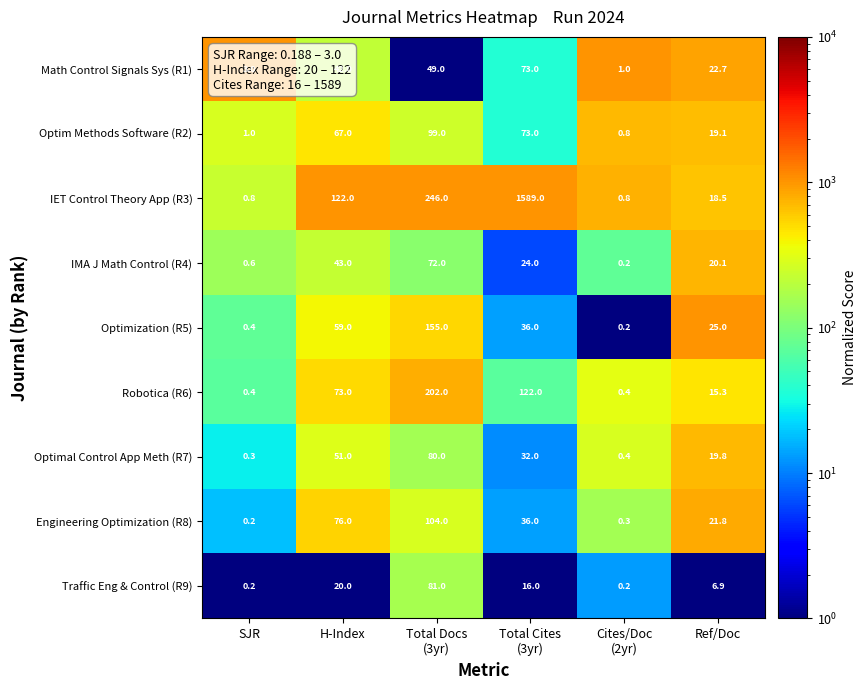

Read the Optimal Control App Meth (R7) value at H-Index.

51.0